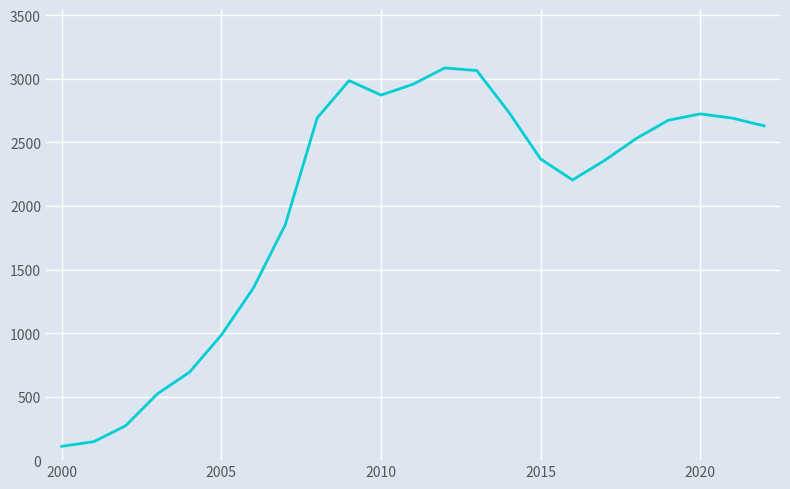

What is the greatest value displayed?

3087